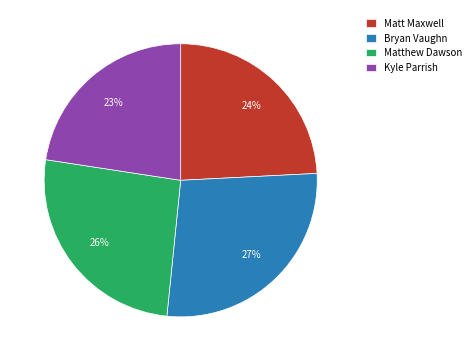

Rank the categories by value from highest to lowest.

Bryan Vaughn, Matthew Dawson, Matt Maxwell, Kyle Parrish